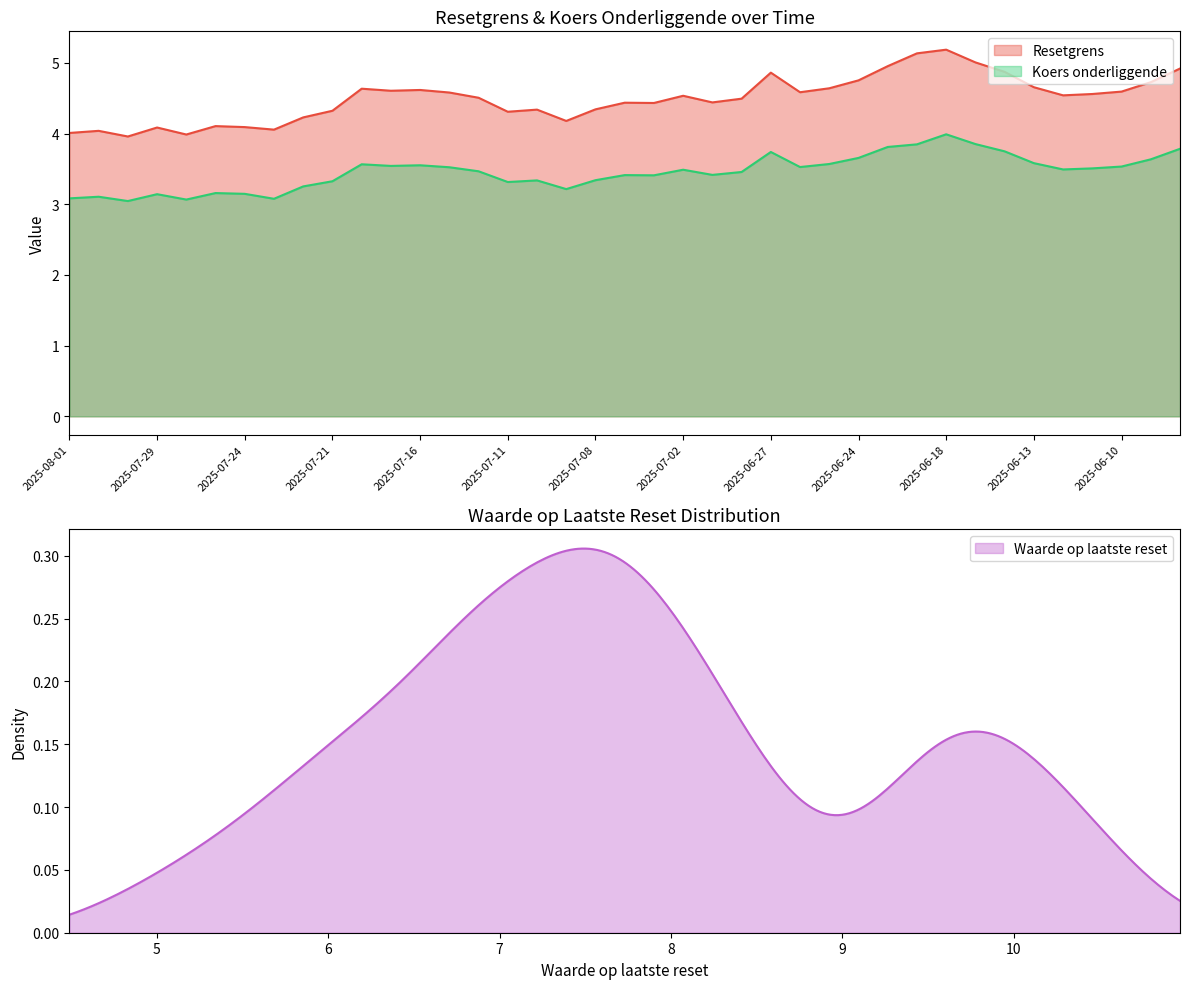

At which category does Koers onderliggende reach its first local peak?

2025-07-31